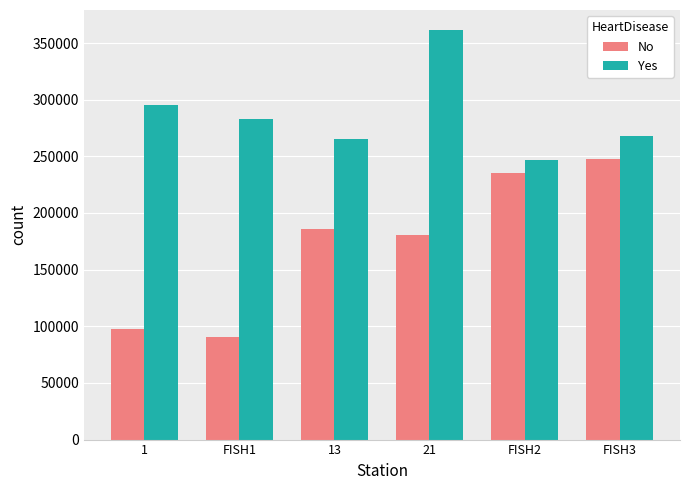

At which category is the sum across all series the highest?

21